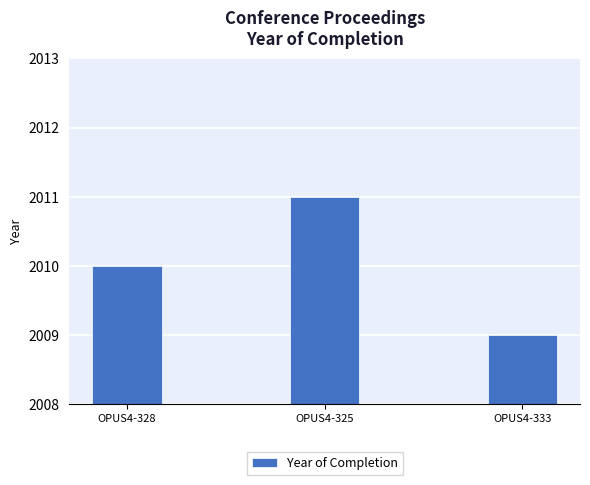

What is the approximate value at OPUS4-325?

2011